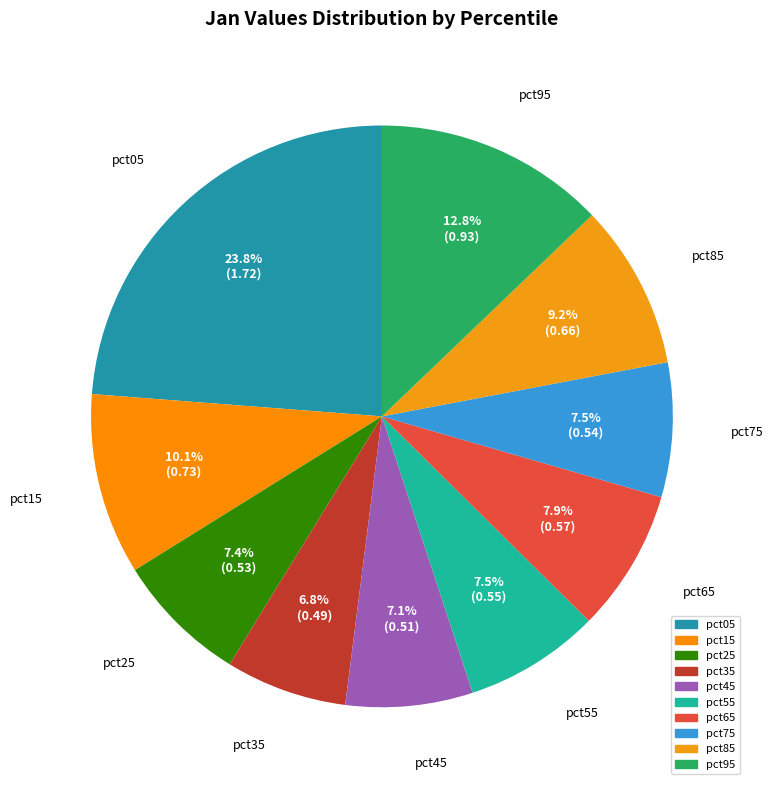

What is the largest slice in the pie chart?

pct05